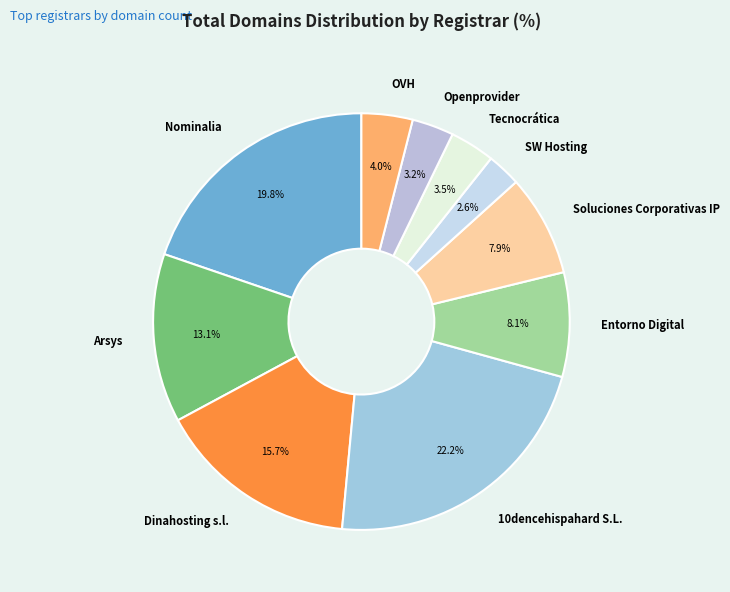

Which category has the smallest portion of the pie?

SW Hosting